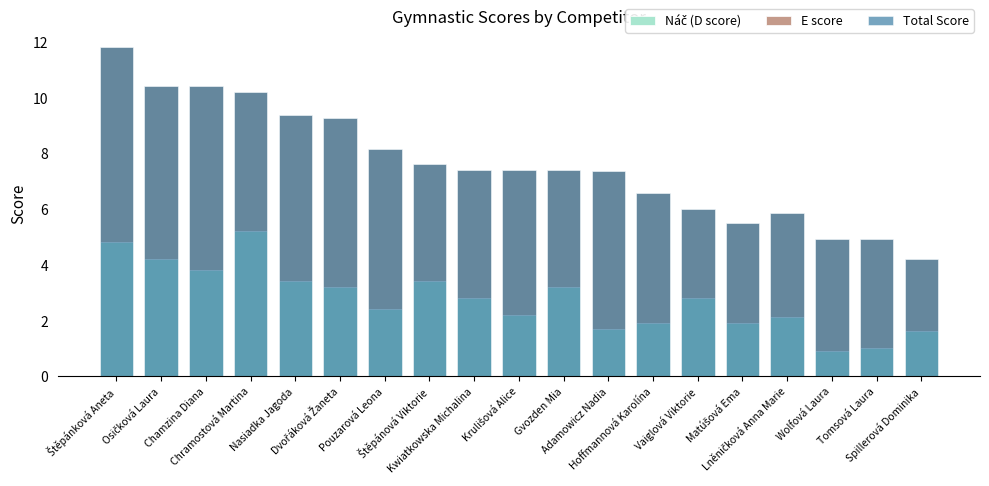

What is the difference between the second highest and second lowest values in the Total Score series?

5.5